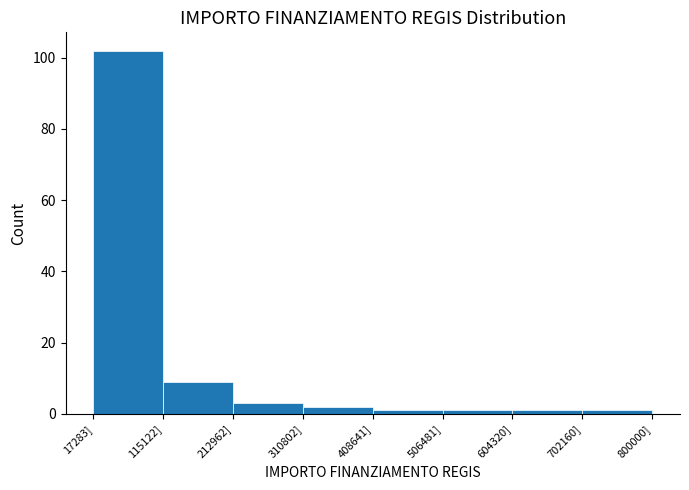

Reading left to right, list every bar in this chart as the range it spans on the x-axis followed by its height. Neither the bar edges nor the heights are printed on the chart, so give them approximately, as read against the axes.

20000 to 120000: 102
120000 to 210000: 10
210000 to 310000: 4
310000 to 410000: 2
410000 to 510000: under 2
510000 to 600000: under 2
600000 to 700000: under 2
700000 to 800000: under 2